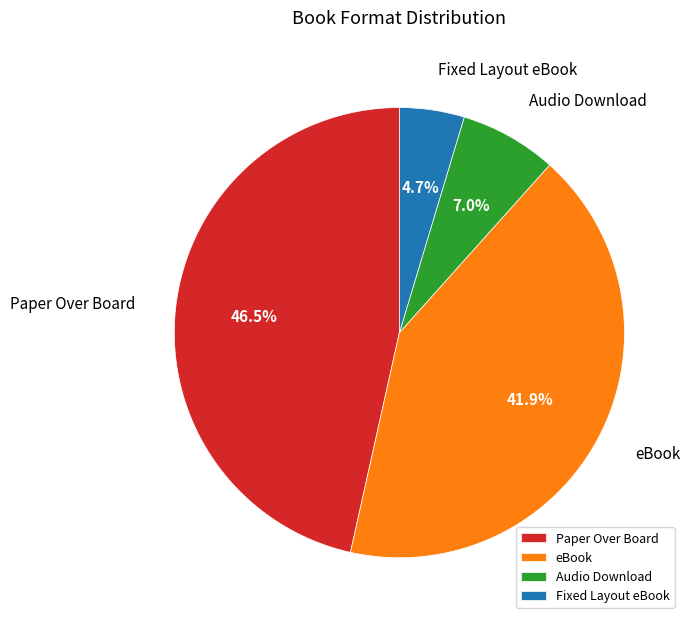

What is the largest slice in the pie chart?

Paper Over Board